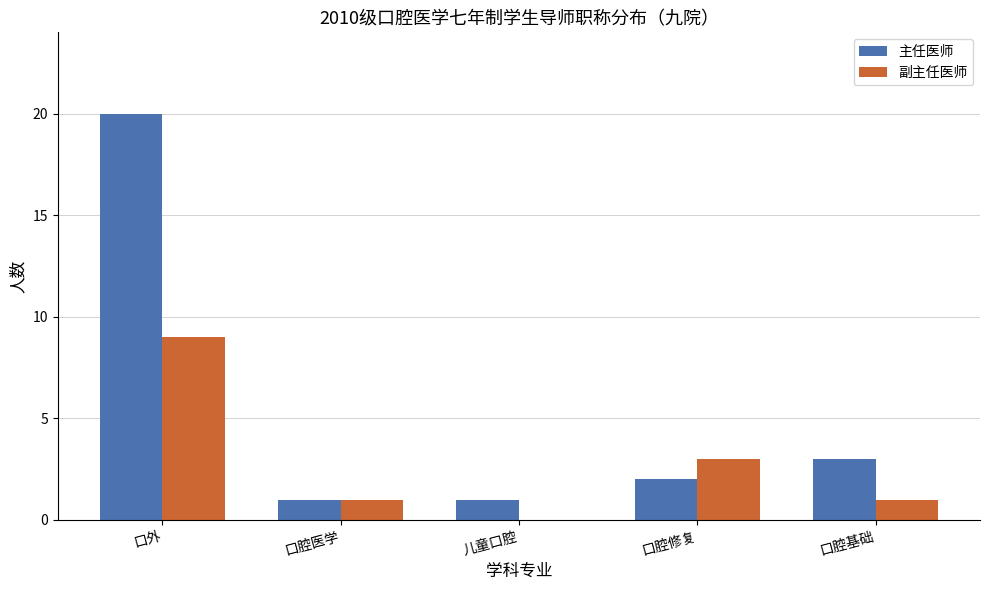

What is the approximate value of 主任医师 at 口腔医学?

1